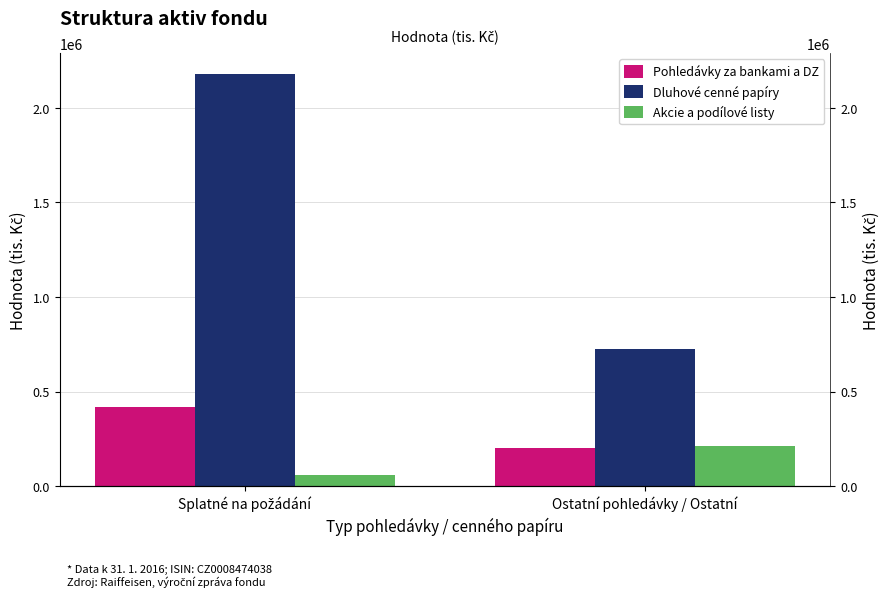

Reading left to right, extract all data points from this chart.

Pohledávky za bankami a DZ: Splatné na požádání=419666	Ostatní pohledávky / Ostatní=200002
Dluhové cenné papíry: Splatné na požádání=2179834	Ostatní pohledávky / Ostatní=722901
Akcie a podílové listy: Splatné na požádání=57135	Ostatní pohledávky / Ostatní=209927